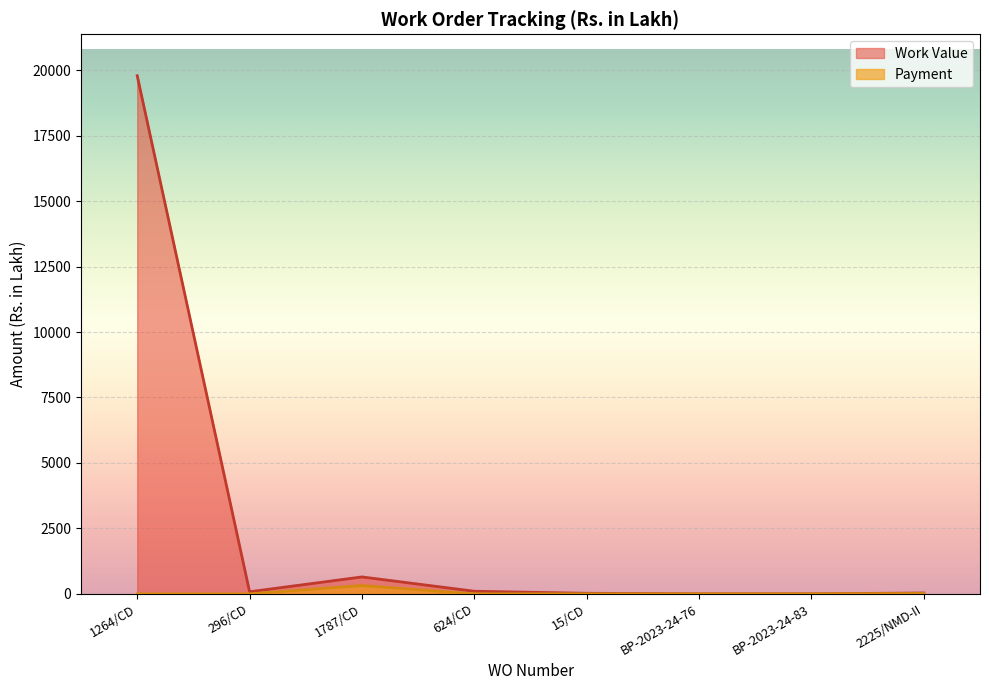

True or false: Work Value and Payment cross at least once.

False